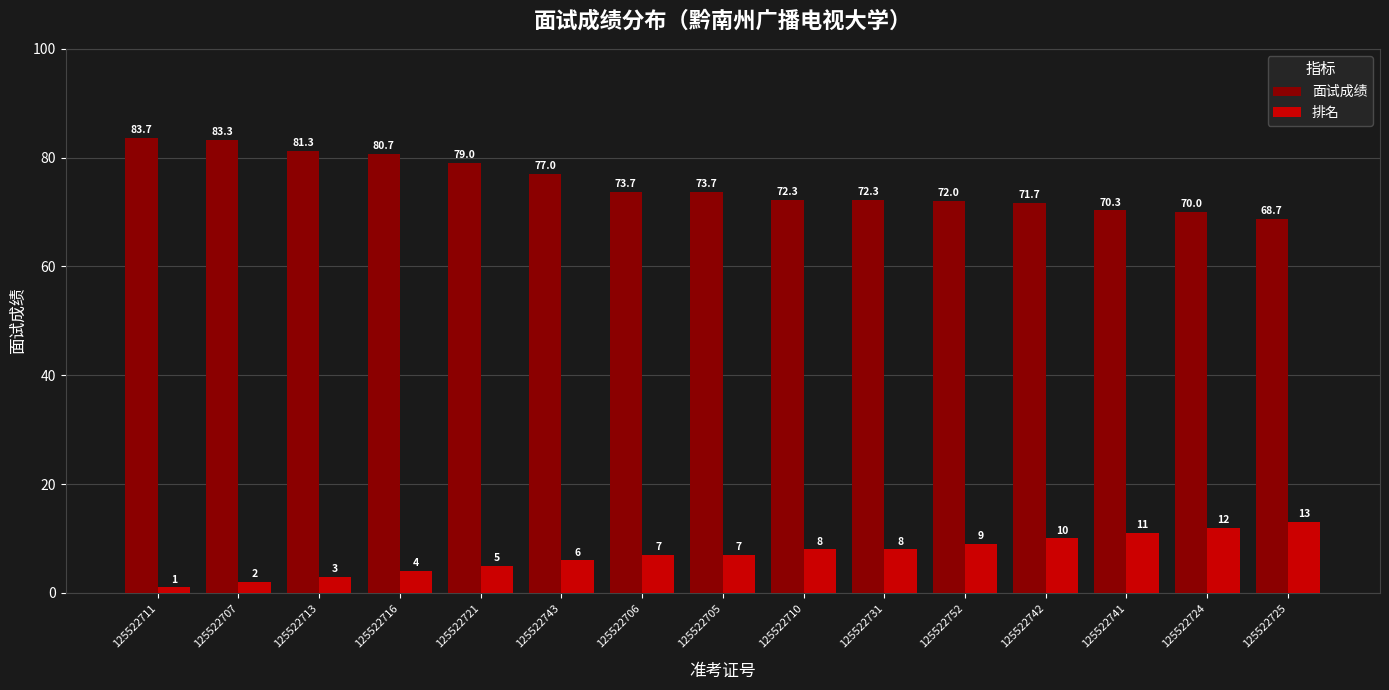

At 125522741, list the series in order from largest to smallest.

面试成绩, 排名